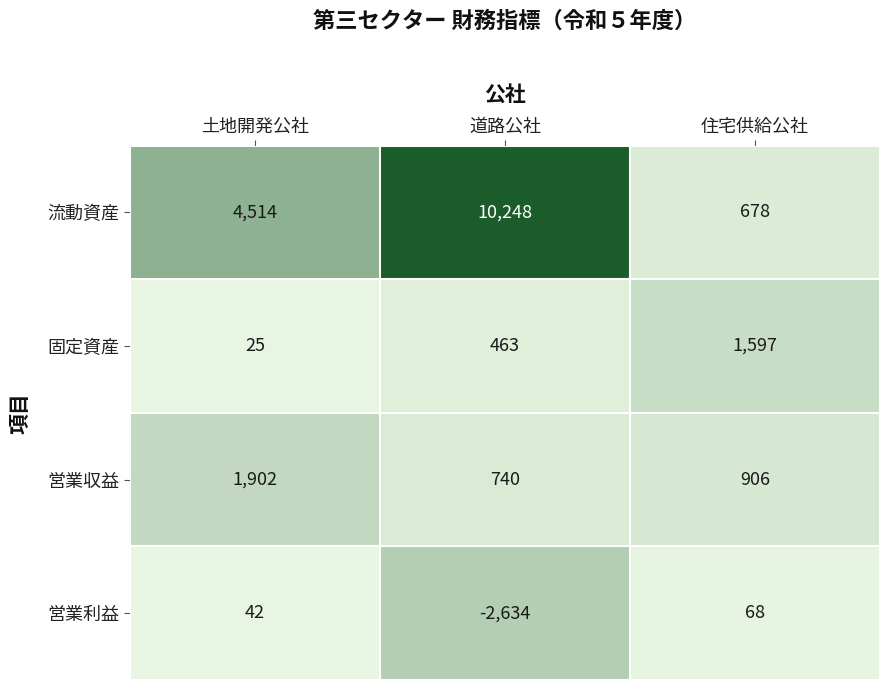

Reading left to right, what are all the values shown in this chart?

流動資産: 4514	10248	678
固定資産: 25	463	1597
営業収益: 1902	740	906
営業利益: 42	-2634	68